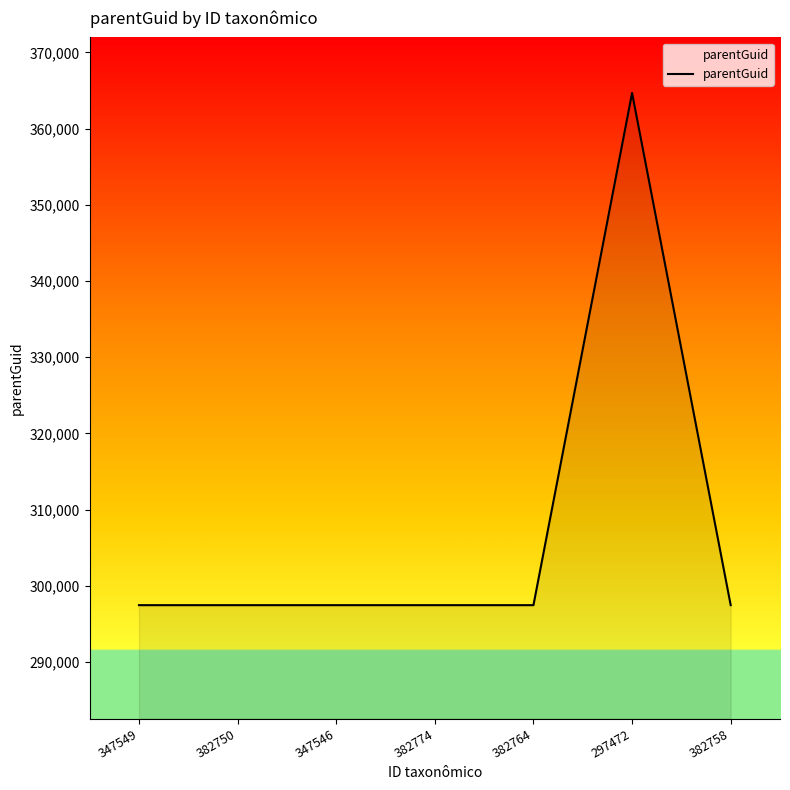

How many distinct data groups are displayed?

1